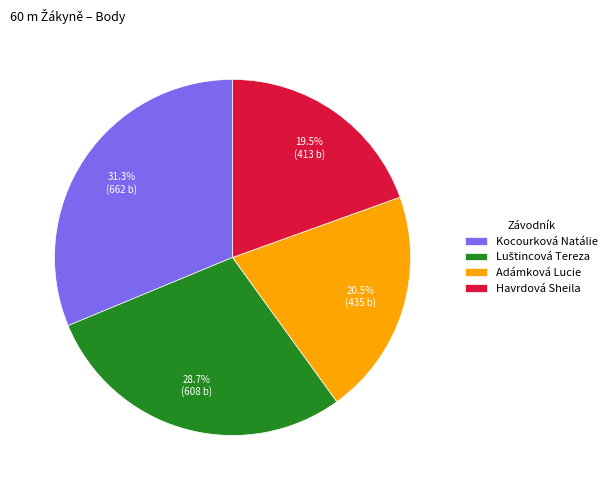

Approximately how many times larger is the value at Kocourková Natálie compared to Havrdová Sheila?

1.6